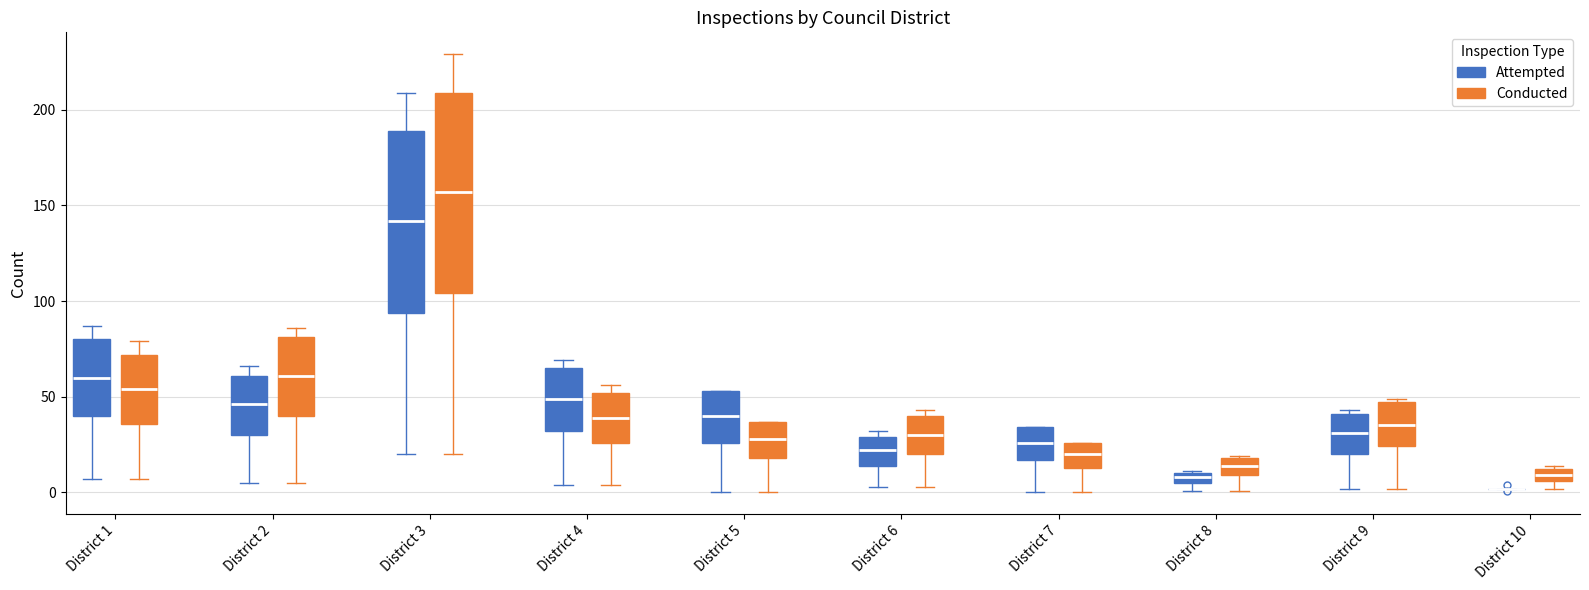

Where is the lower edge of the box for District 4 (Conducted) on the y-axis? The values are not printed on the chart, so give them approximately, as read against the axis.

25